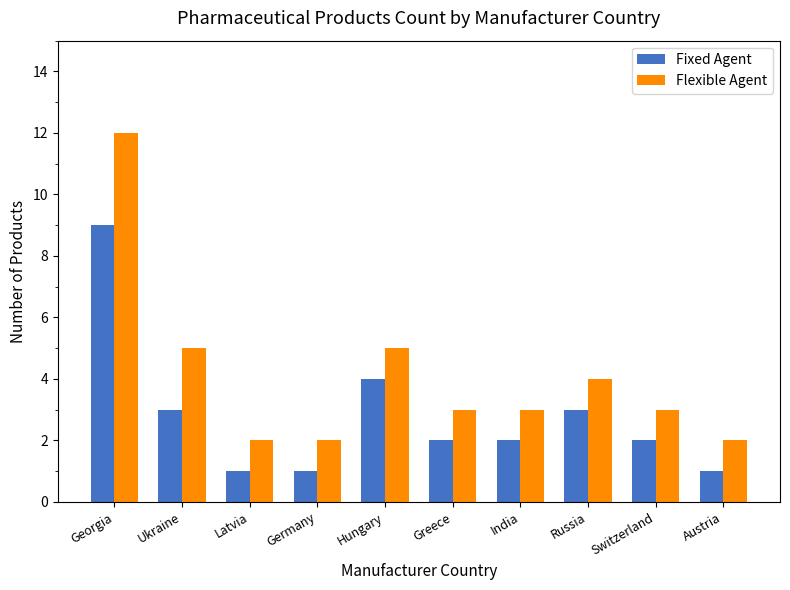

Which series has the largest range (max minus min)?

Flexible Agent